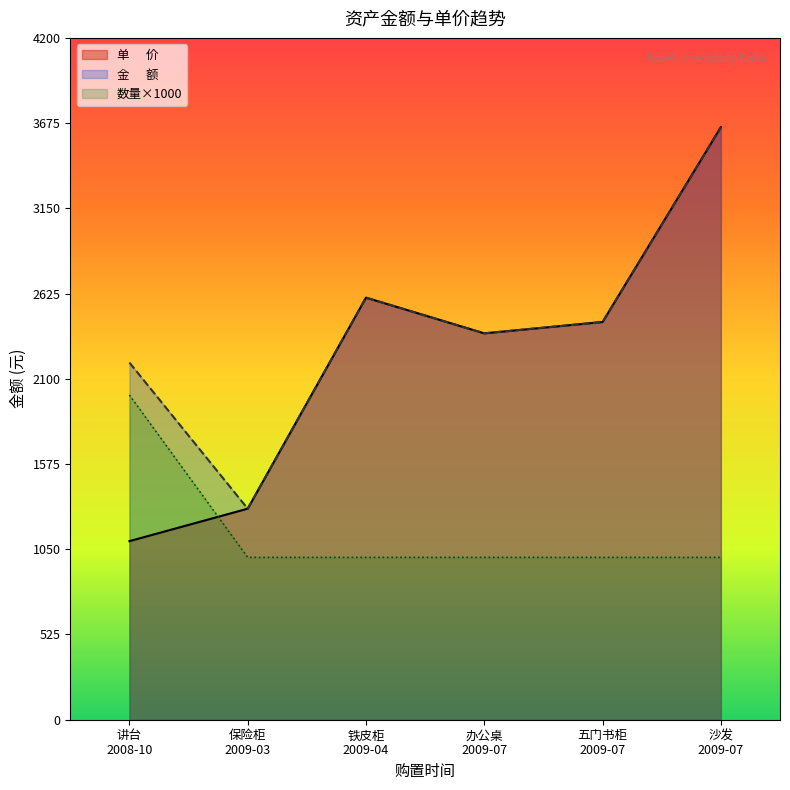

Between 沙发
2009-07 and 铁皮柜
2009-04, which is larger?

沙发
2009-07